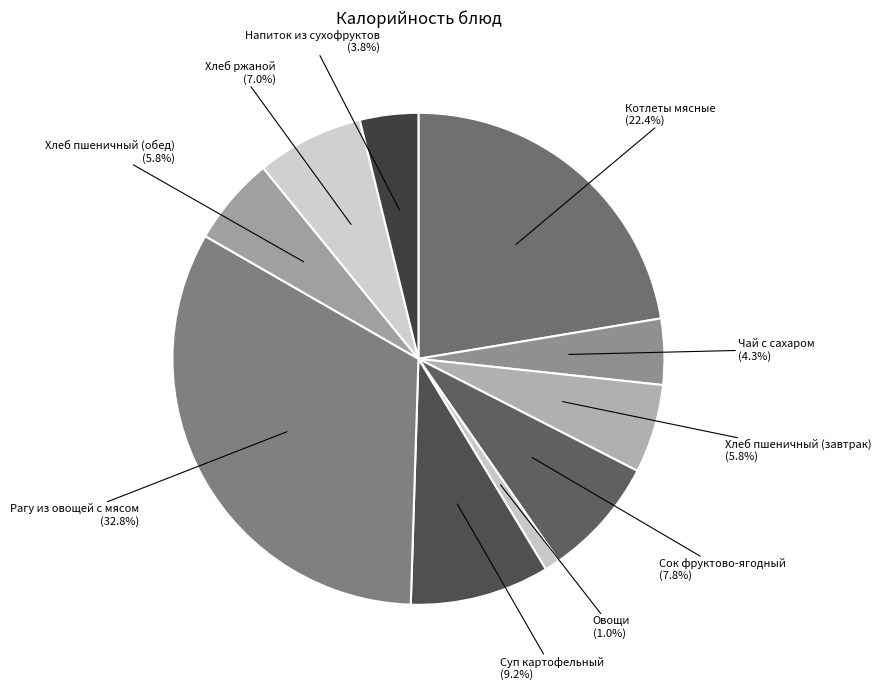

To the nearest percent, what portion does Суп картофельный represent?

9%